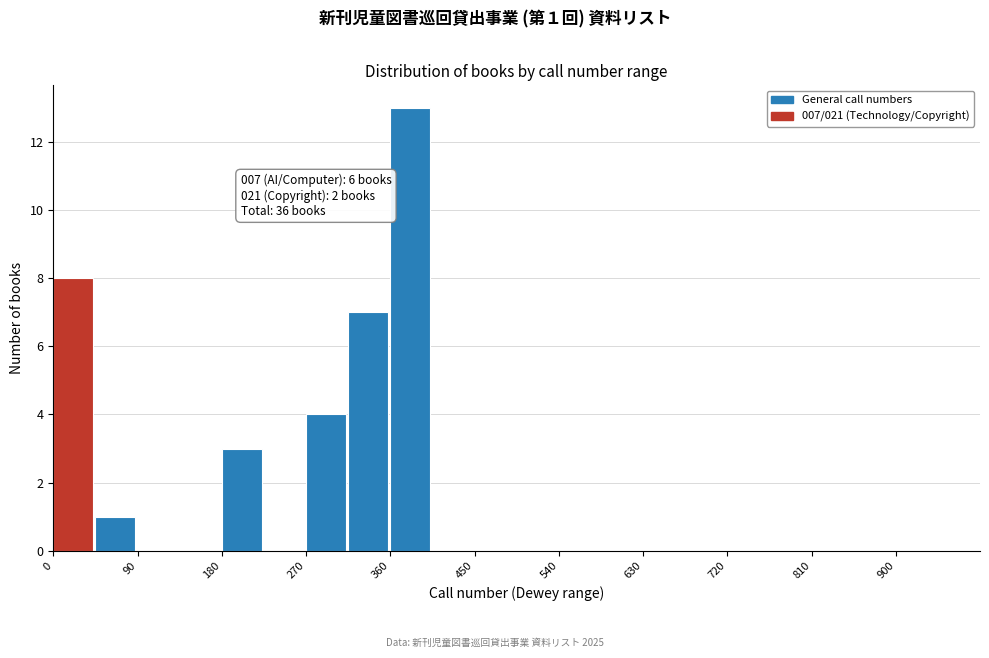

Which range on the x-axis has the tallest bar?

360 to 405